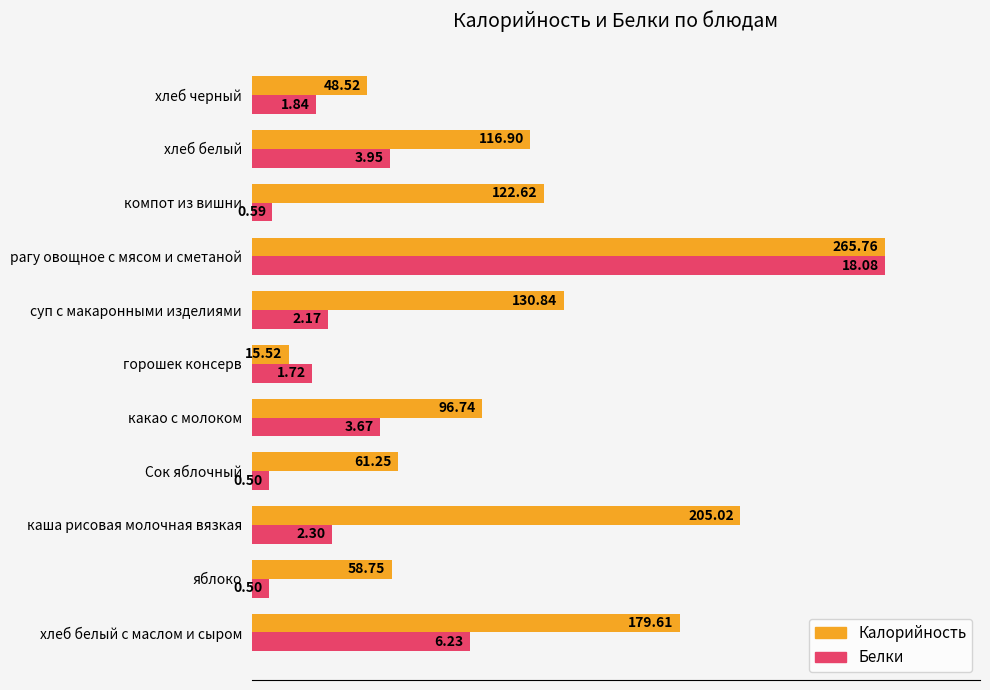

Reading right to left, transcribe all the data shown in this chart.

Калорийность: 18.3	44.0	46.1	100.0	49.2	5.8	36.4	23.0	77.1	22.1	67.6
Белки: 10.2	21.8	3.3	100.0	12.0	9.5	20.3	2.8	12.7	2.8	34.5